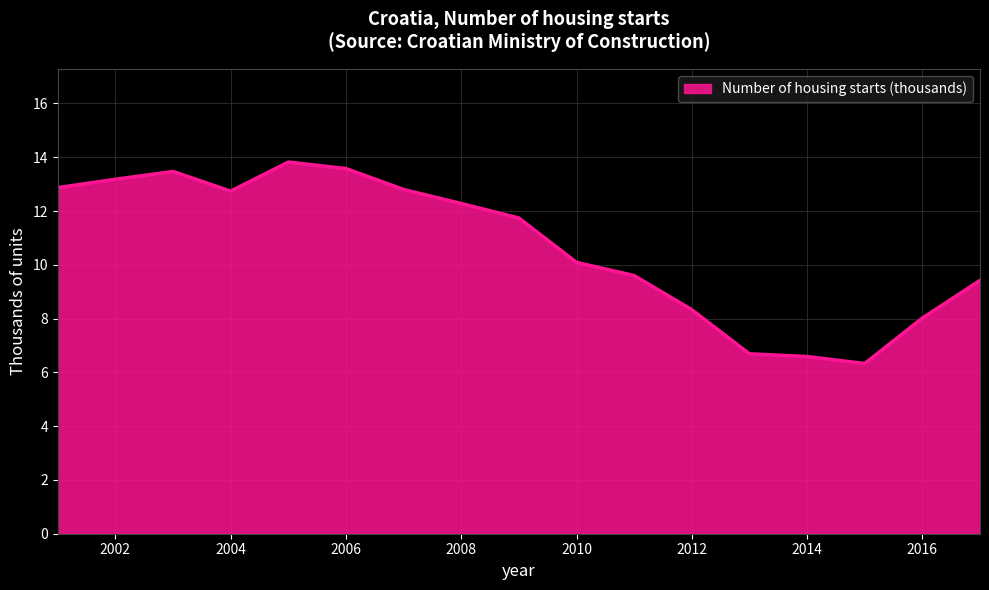

What is the greatest value displayed?

13.8